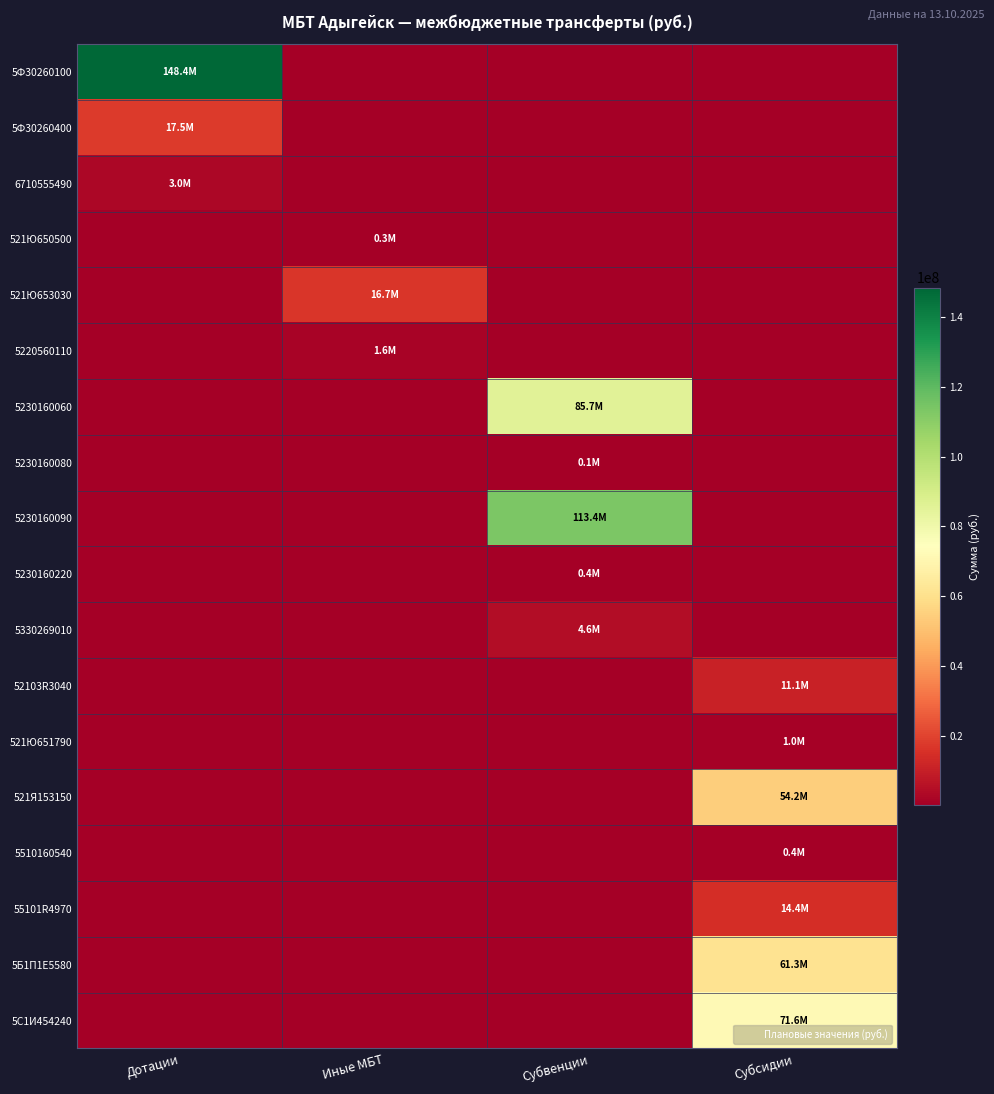

Reading left to right, what are all the values shown in this chart?

5Ф30260100: Дотации=148435000.0	Иные МБТ=0.0	Субвенции=0.0	Субсидии=0.0
5Ф30260400: Дотации=17500000.0	Иные МБТ=0.0	Субвенции=0.0	Субсидии=0.0
6710555490: Дотации=2984000.0	Иные МБТ=0.0	Субвенции=0.0	Субсидии=0.0
521Ю650500: Дотации=0.0	Иные МБТ=312500.0	Субвенции=0.0	Субсидии=0.0
521Ю653030: Дотации=0.0	Иные МБТ=16717680.0	Субвенции=0.0	Субсидии=0.0
5220560110: Дотации=0.0	Иные МБТ=1633800.0	Субвенции=0.0	Субсидии=0.0
5230160060: Дотации=0.0	Иные МБТ=0.0	Субвенции=85683000.0	Субсидии=0.0
5230160080: Дотации=0.0	Иные МБТ=0.0	Субвенции=95000.0	Субсидии=0.0
5230160090: Дотации=0.0	Иные МБТ=0.0	Субвенции=113386000.0	Субсидии=0.0
5230160220: Дотации=0.0	Иные МБТ=0.0	Субвенции=355000.0	Субсидии=0.0
5330269010: Дотации=0.0	Иные МБТ=0.0	Субвенции=4560300.0	Субсидии=0.0
52103R3040: Дотации=0.0	Иные МБТ=0.0	Субвенции=0.0	Субсидии=11051515.2
521Ю651790: Дотации=0.0	Иные МБТ=0.0	Субвенции=0.0	Субсидии=983030.3
521Я153150: Дотации=0.0	Иные МБТ=0.0	Субвенции=0.0	Субсидии=54177676.8
5510160540: Дотации=0.0	Иные МБТ=0.0	Субвенции=0.0	Субсидии=446512.5
55101R4970: Дотации=0.0	Иные МБТ=0.0	Субвенции=0.0	Субсидии=14361556.6
5Б1П1Е5580: Дотации=0.0	Иные МБТ=0.0	Субвенции=0.0	Субсидии=61259191.9
5С1И454240: Дотации=0.0	Иные МБТ=0.0	Субвенции=0.0	Субсидии=71615252.5